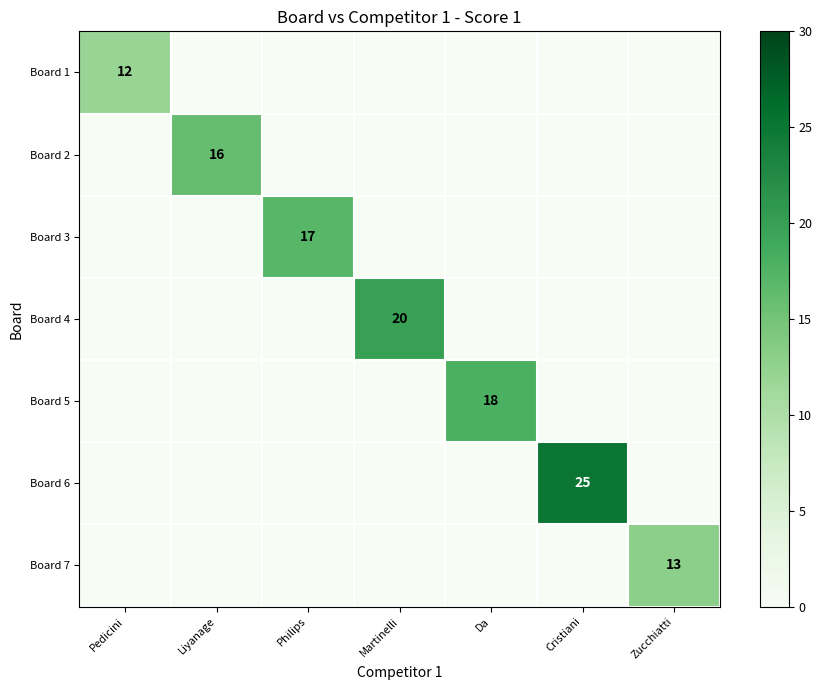

Which series has the largest total across all categories?

Board 6